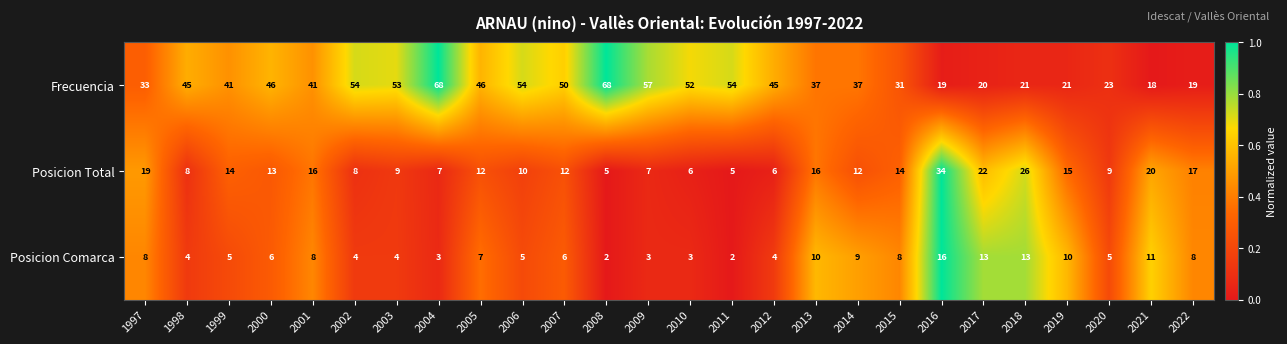

Which series has the widest spread of values?

Frecuencia